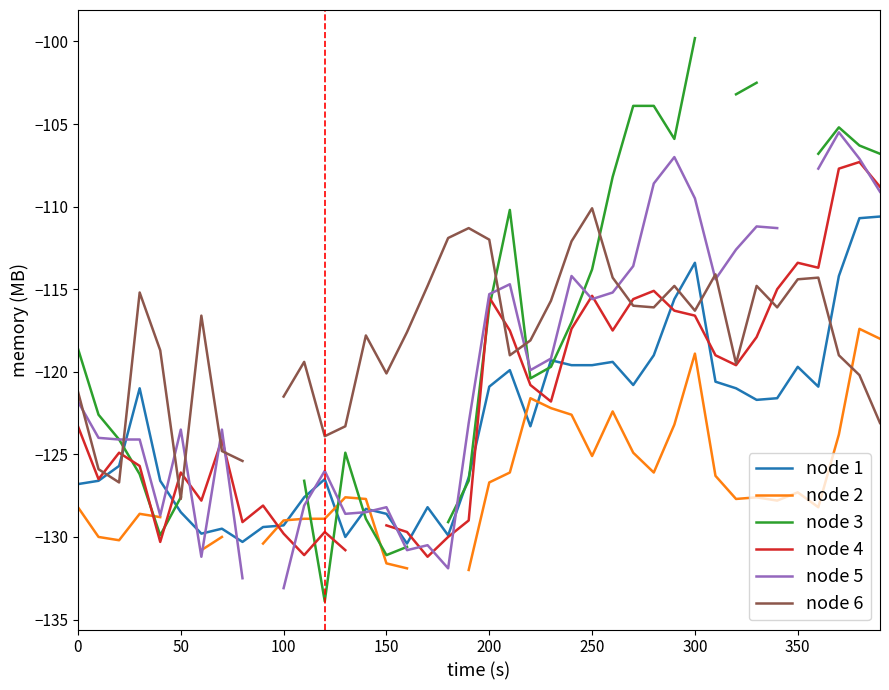

What is the minimum value for node 1?

-130.4